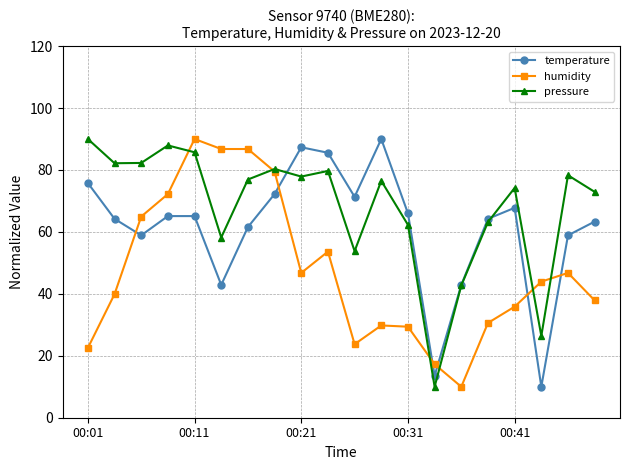

List the series in order of their overall mean, lowest first.

humidity, temperature, pressure